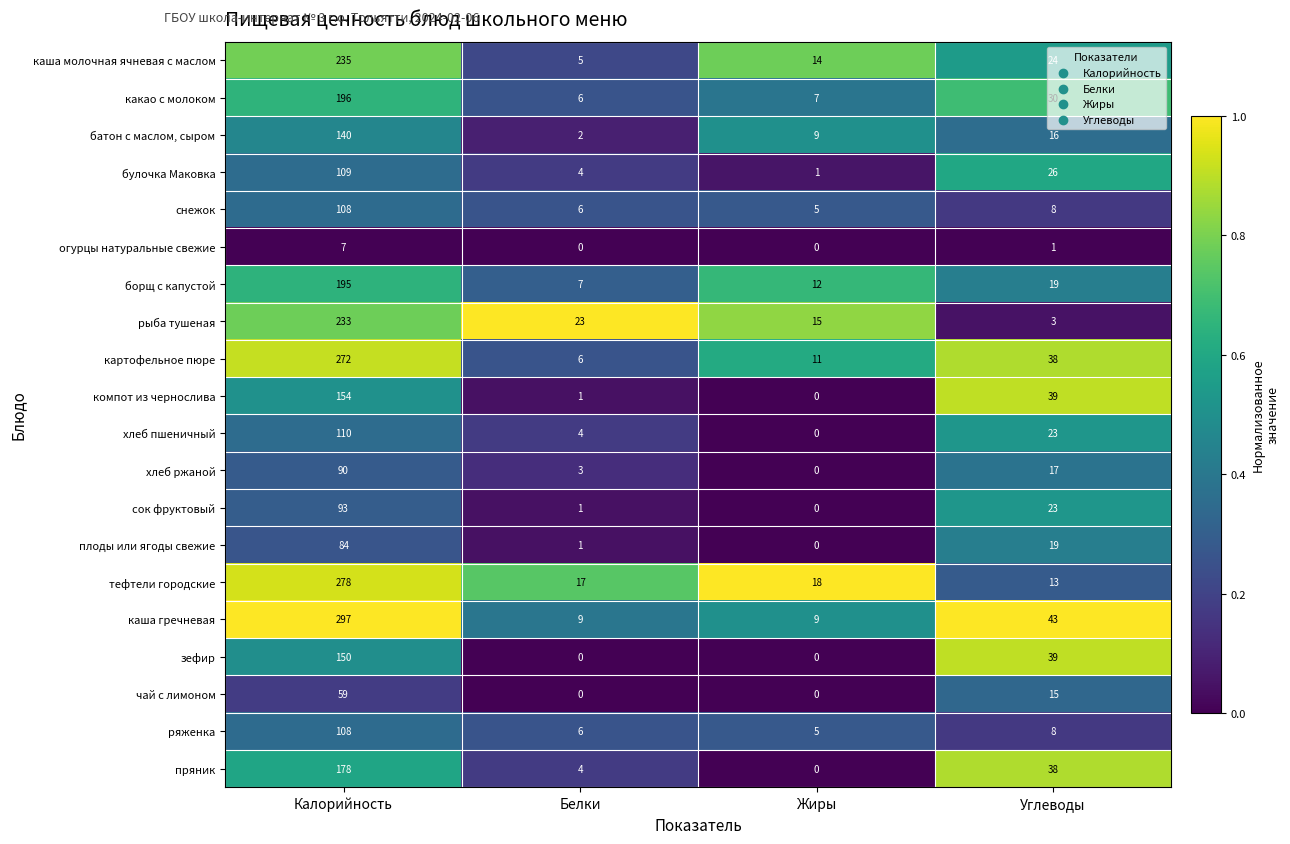

Count the number of data series in this chart.

20